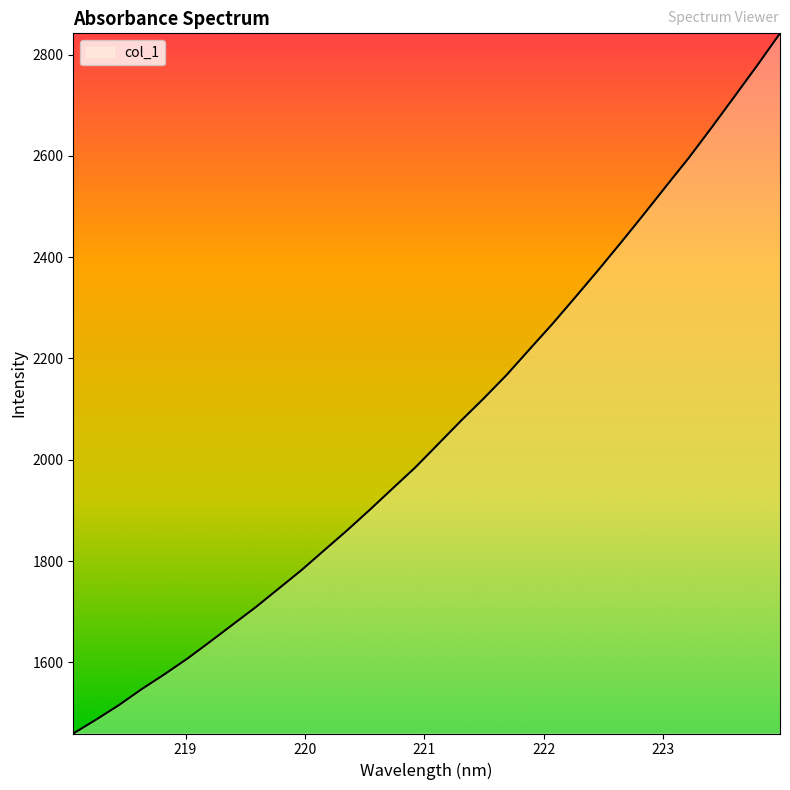

What is the smallest value displayed?

1459.4